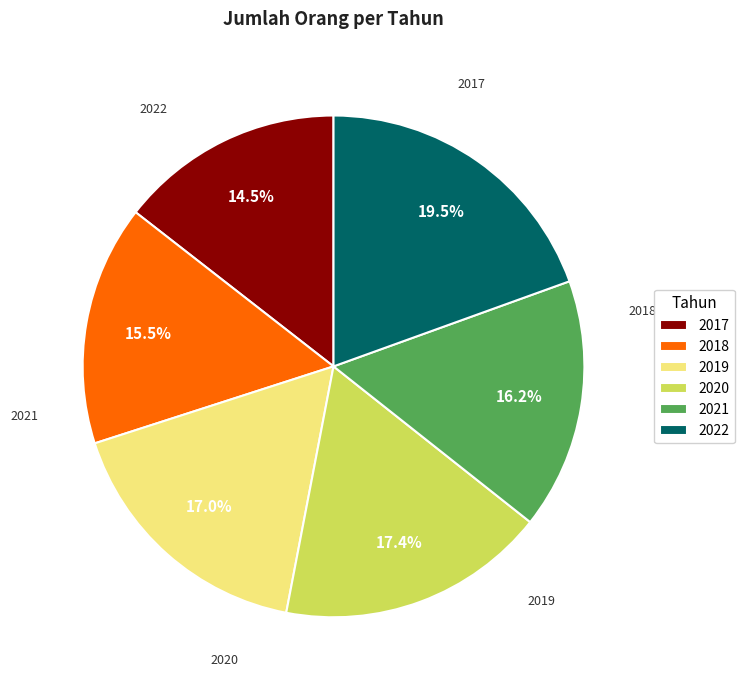

To the nearest percent, what portion does 2019 represent?

17%